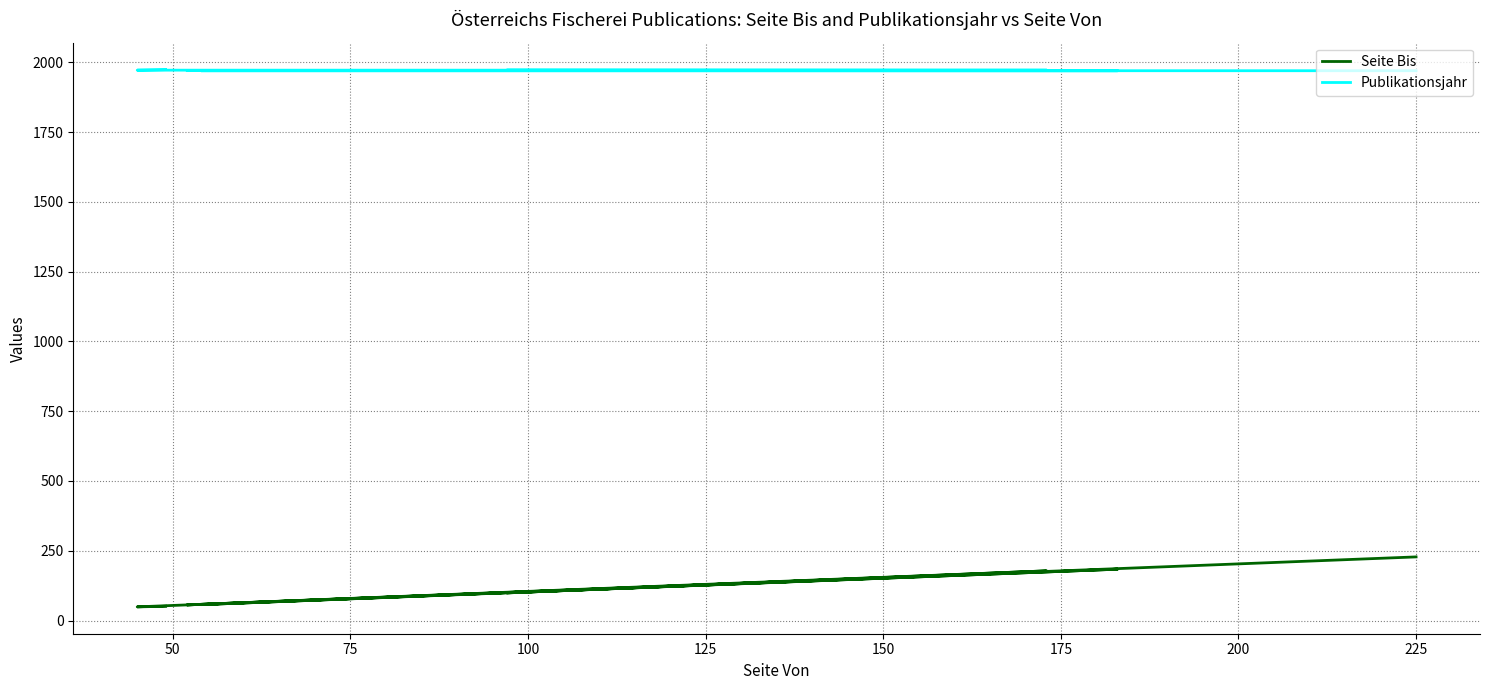

How many categories are shown in the chart?

9